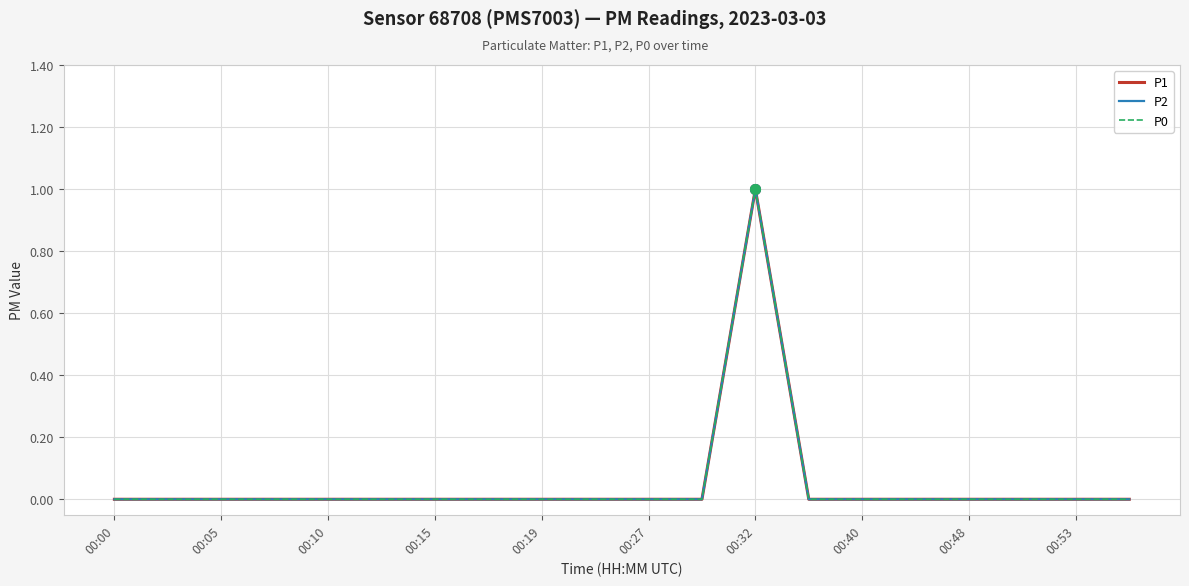

Is this an area chart (filled region under the line)?

No